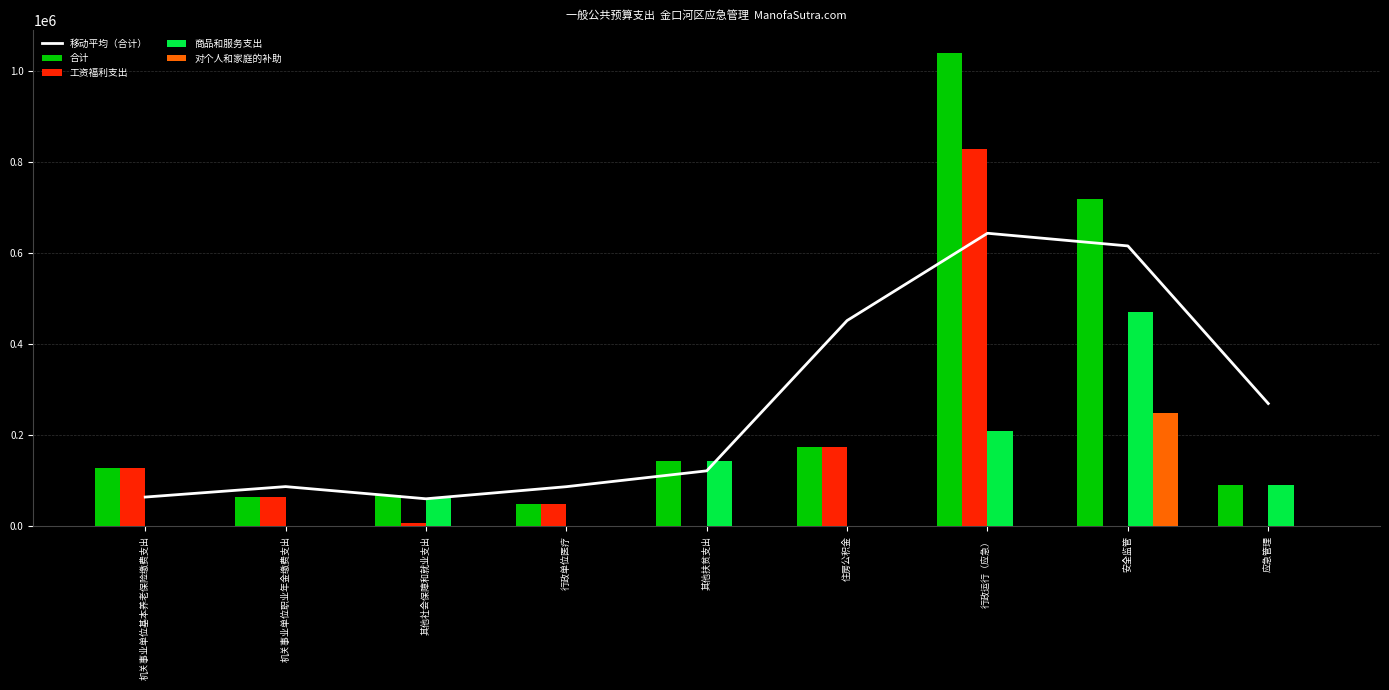

What is the label of the 8th bar from the right?

机关事业单位职业年金缴费支出